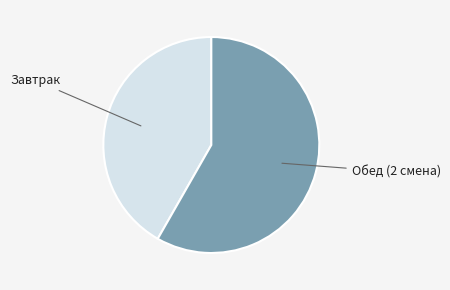

How many slices are in this pie chart?

2